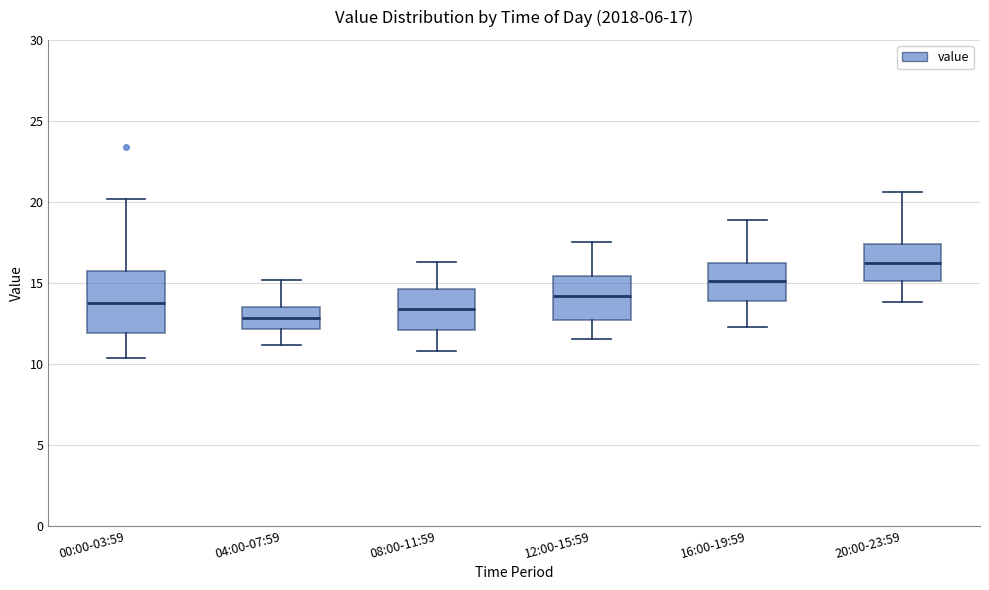

Which box is the tallest, from its lower edge to its upper edge?

00:00-03:59